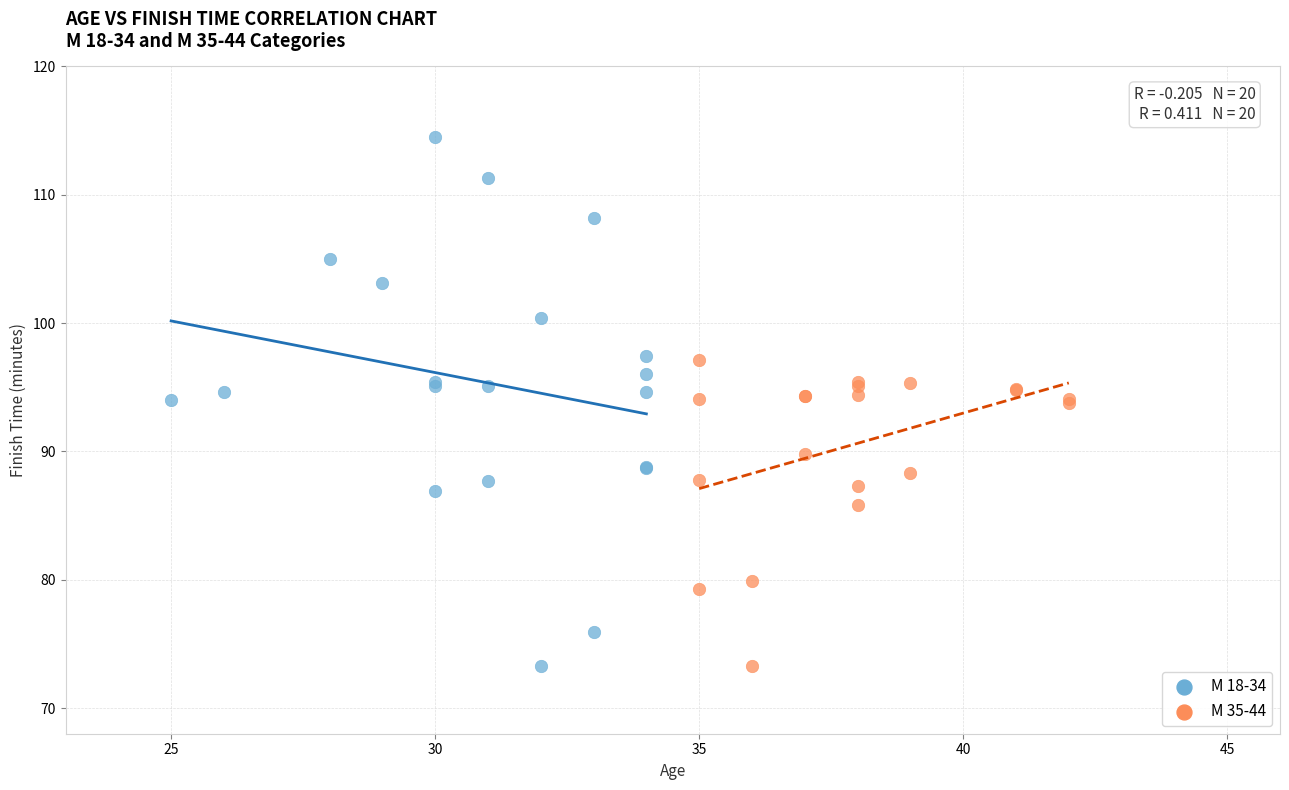

Which series contains the highest Y value?

М 18-34